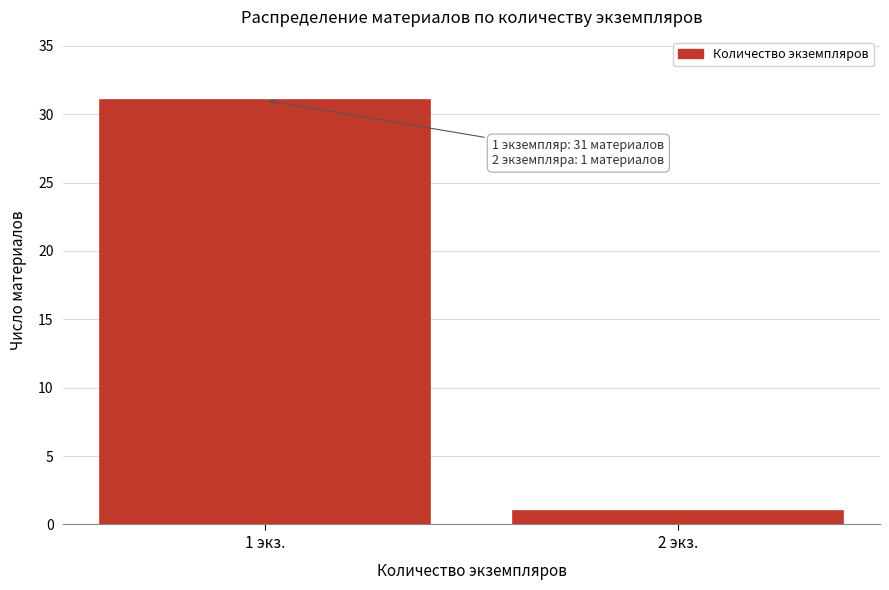

Reading left to right, what are all the values shown in this chart?

1 экз.=31	2 экз.=1